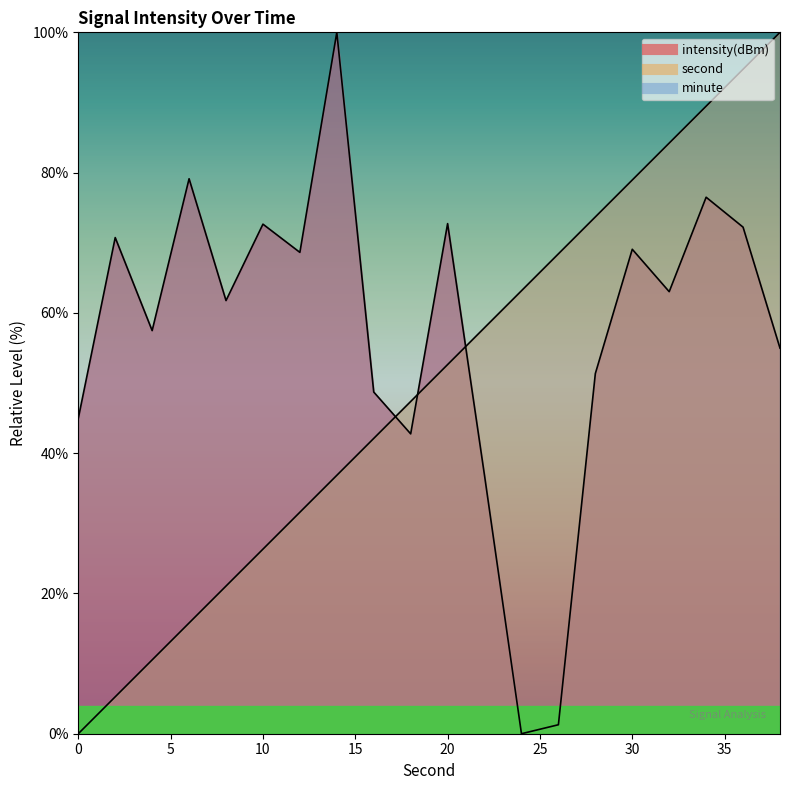

Which category has the lowest value in the intensity(dBm) series?

24